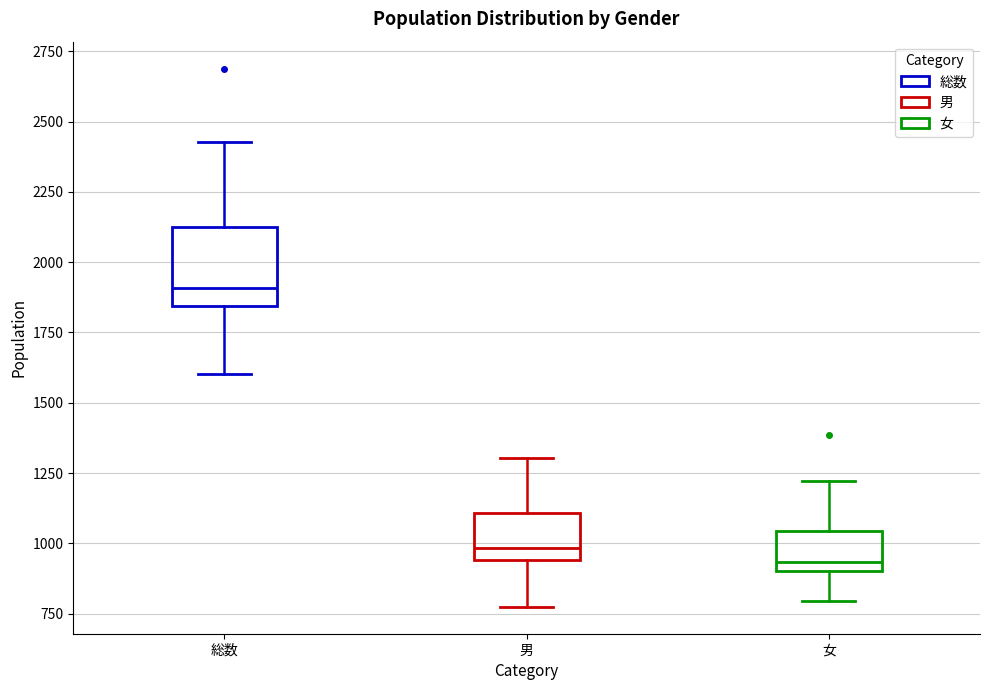

Which box's median line is the lowest?

女